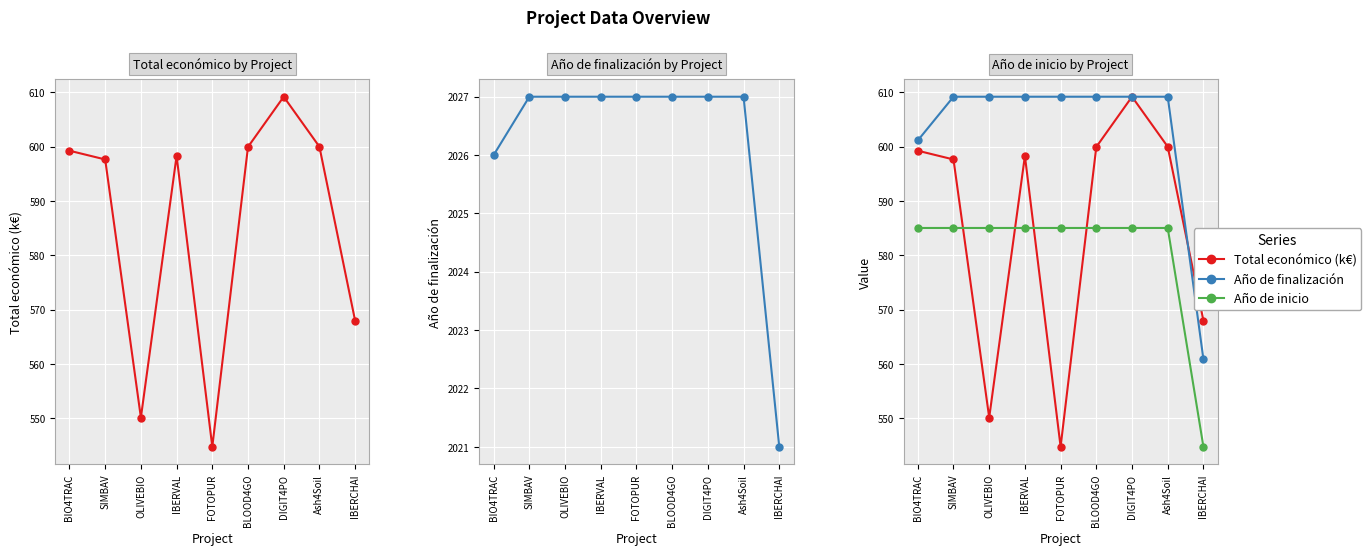

What is the sum of all Año de inicio values?

5225.0